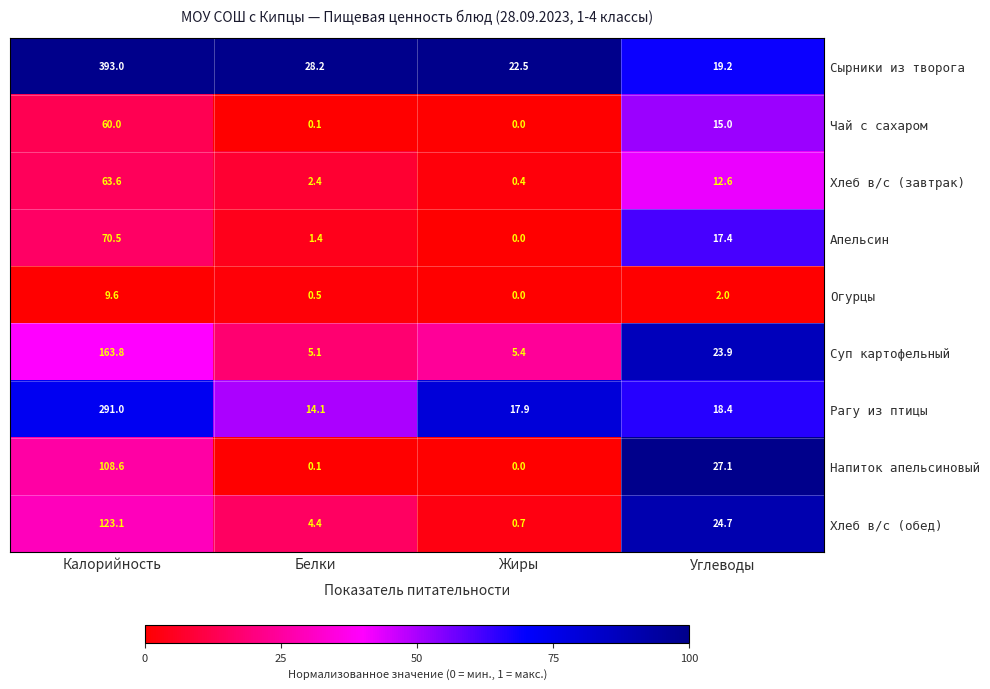

True or false: Чай с сахаром has a value of -26.5 at Жиры.

False